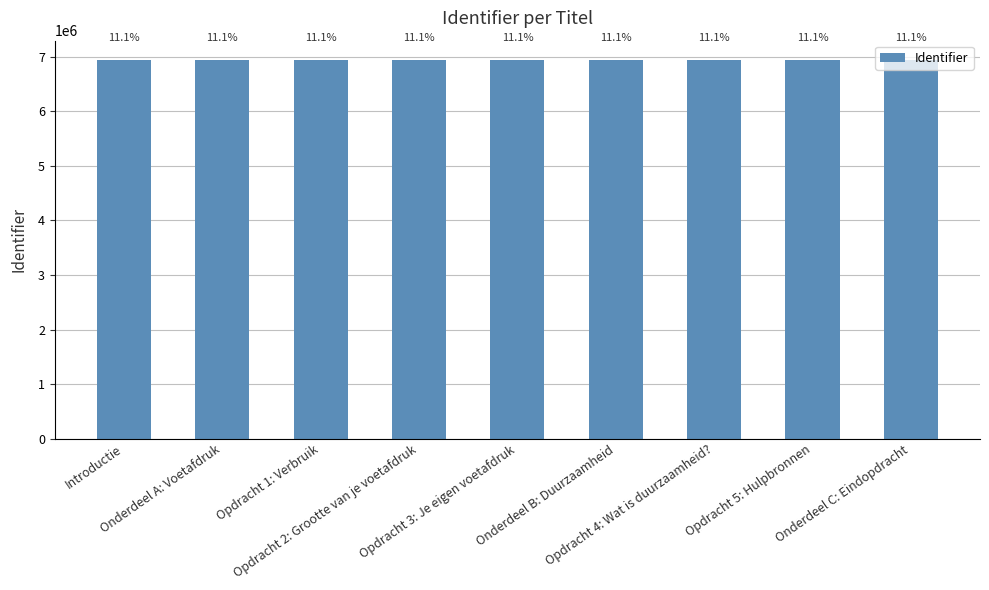

What is the ratio of the value at Opdracht 1: Verbruik to the value at Opdracht 4: Wat is duurzaamheid??

1.0